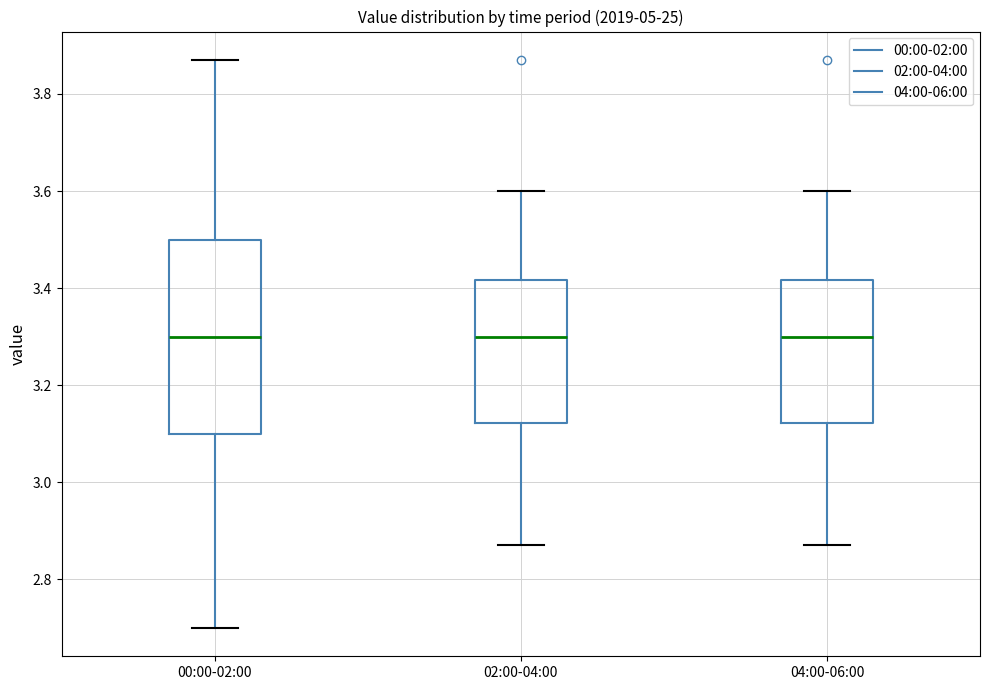

Where does the median line of the box for 04:00-06:00 sit on the y-axis? The values are not printed on the chart, so give them approximately, as read against the axis.

3.30